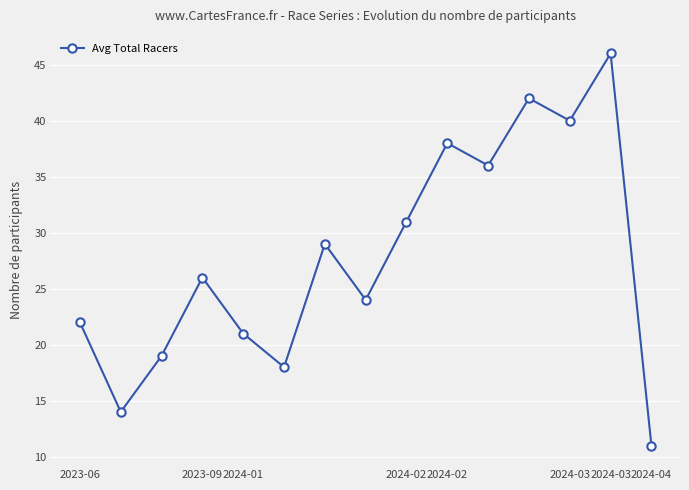

What is the value of the 3rd point from the left?

19